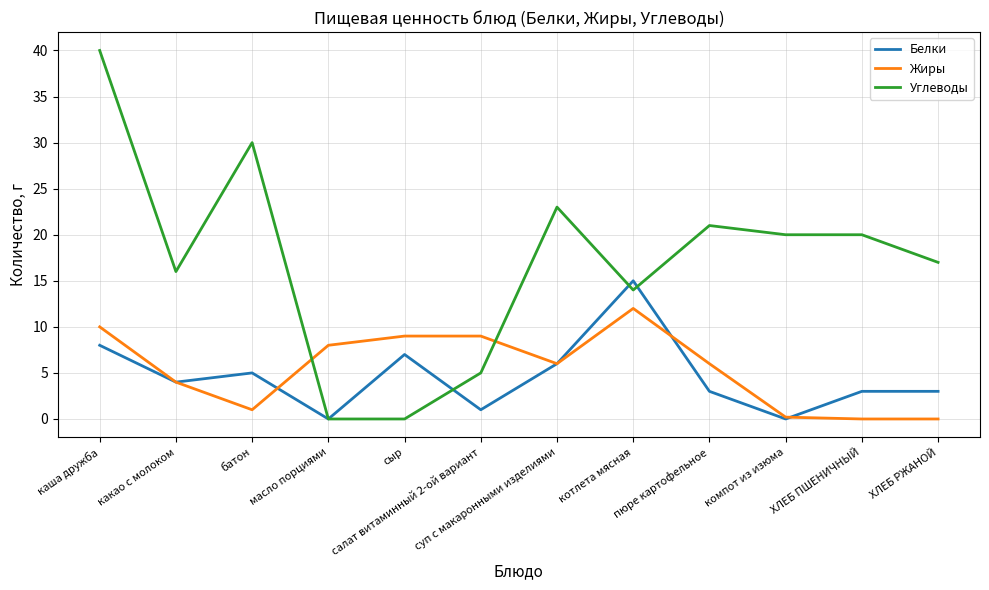

What is the total value across all series at салат витаминный 2-ой вариант?

15.0